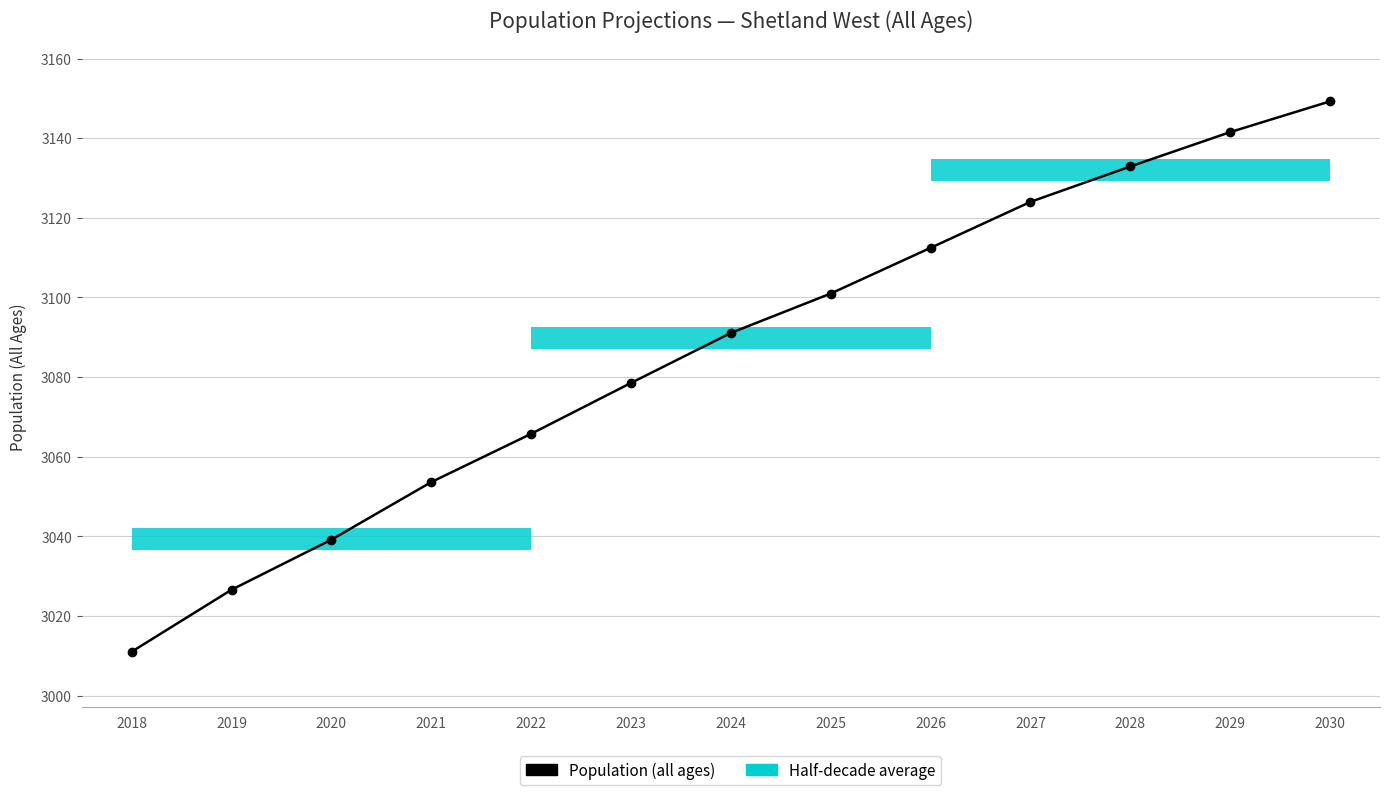

What is the smallest value displayed?

3011.0